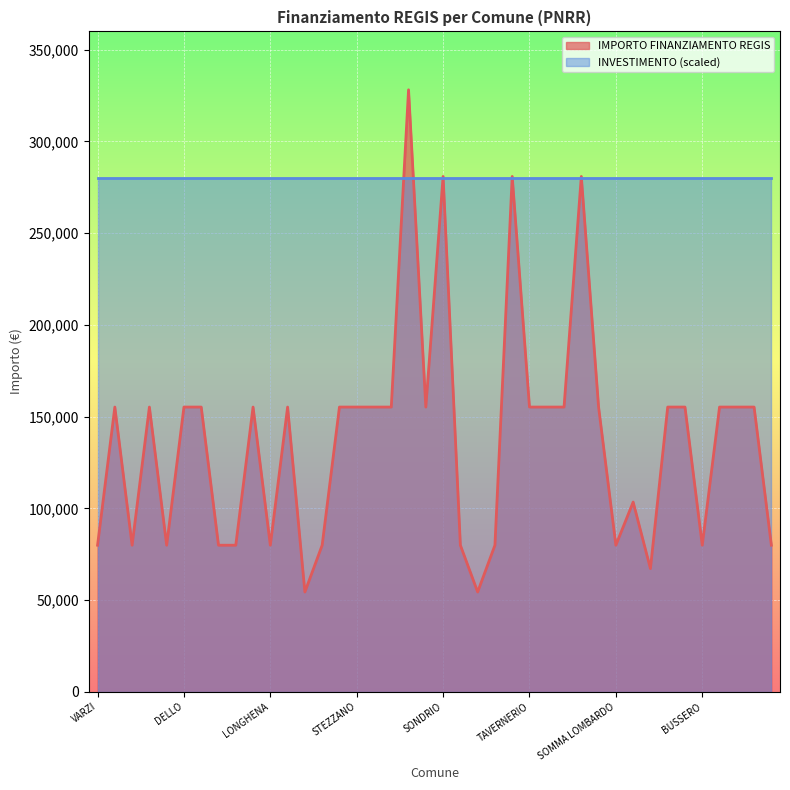

What is the label of the 24th point from the left?

VILLANOVA DARDENGHI